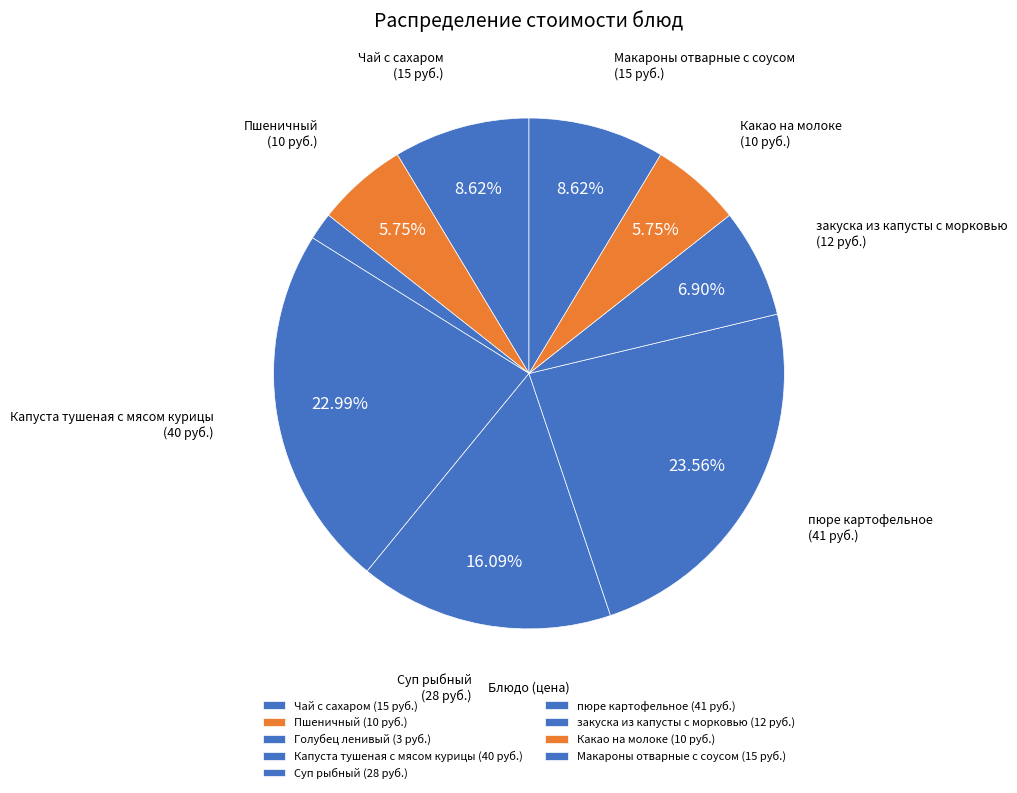

To the nearest percent, what is the difference between the largest and smallest slice percentages?

22%